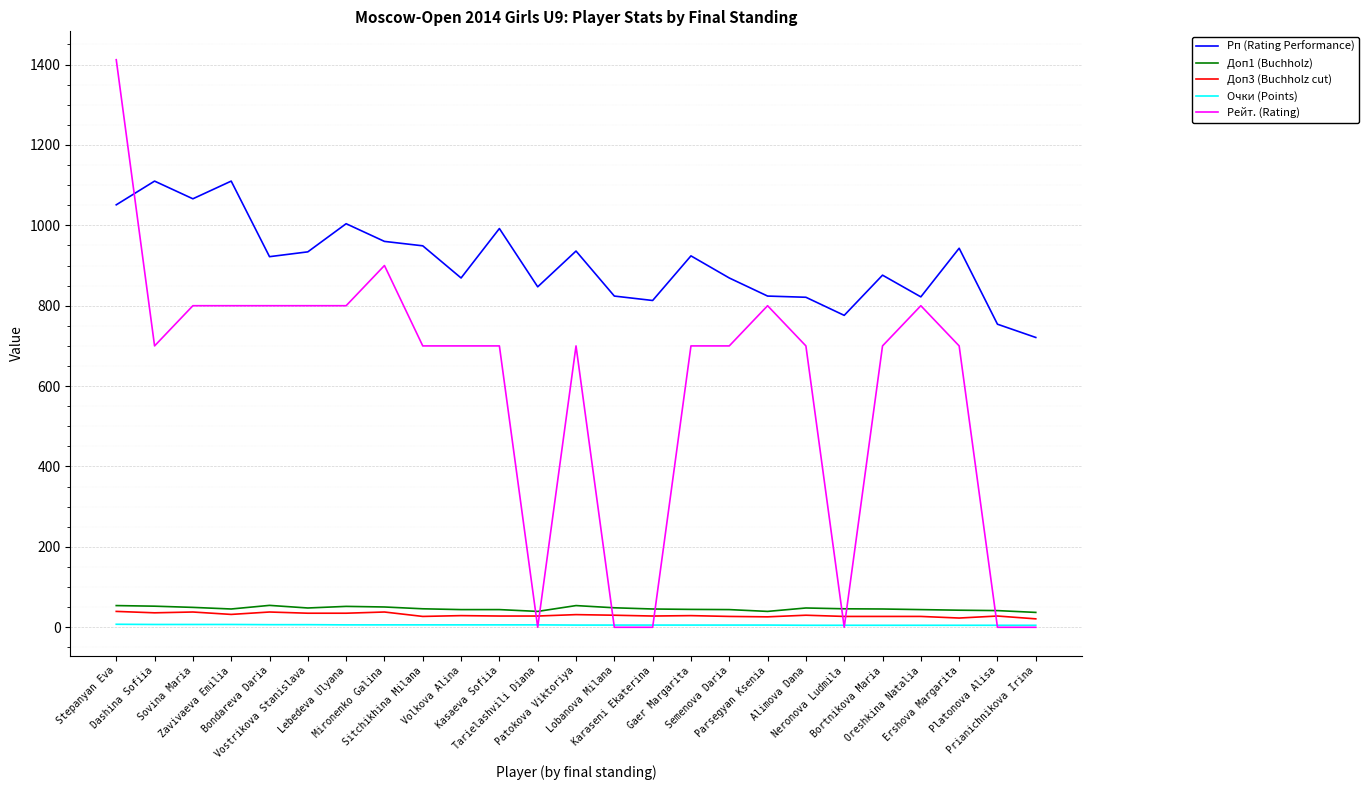

What is the maximum value shown in the chart?

1412.0